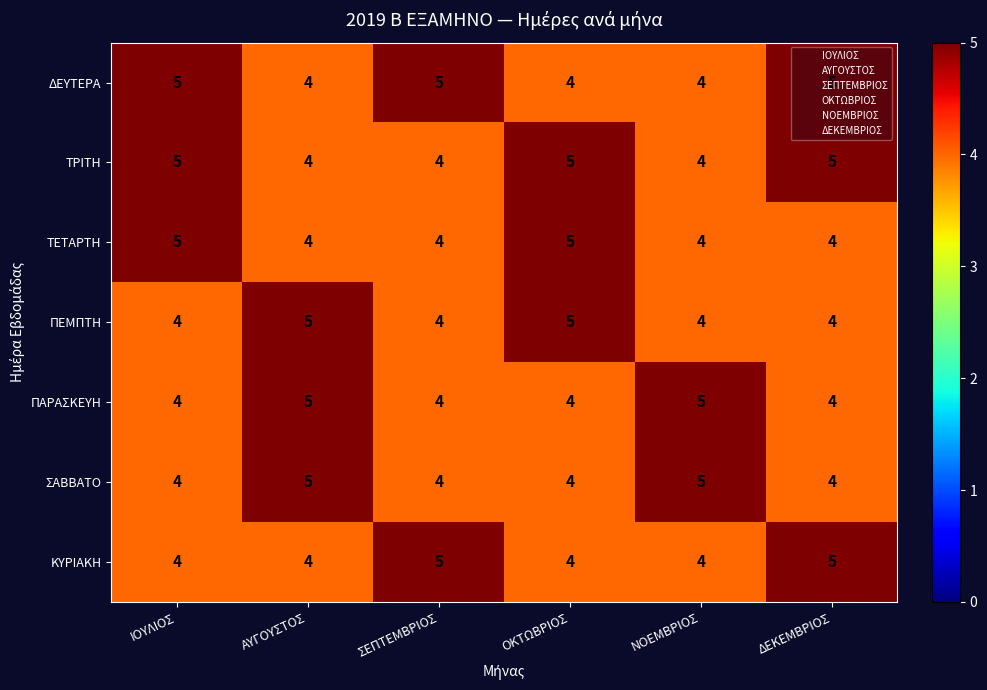

What is the average value of the ΠΕΜΠΤΗ series?

4